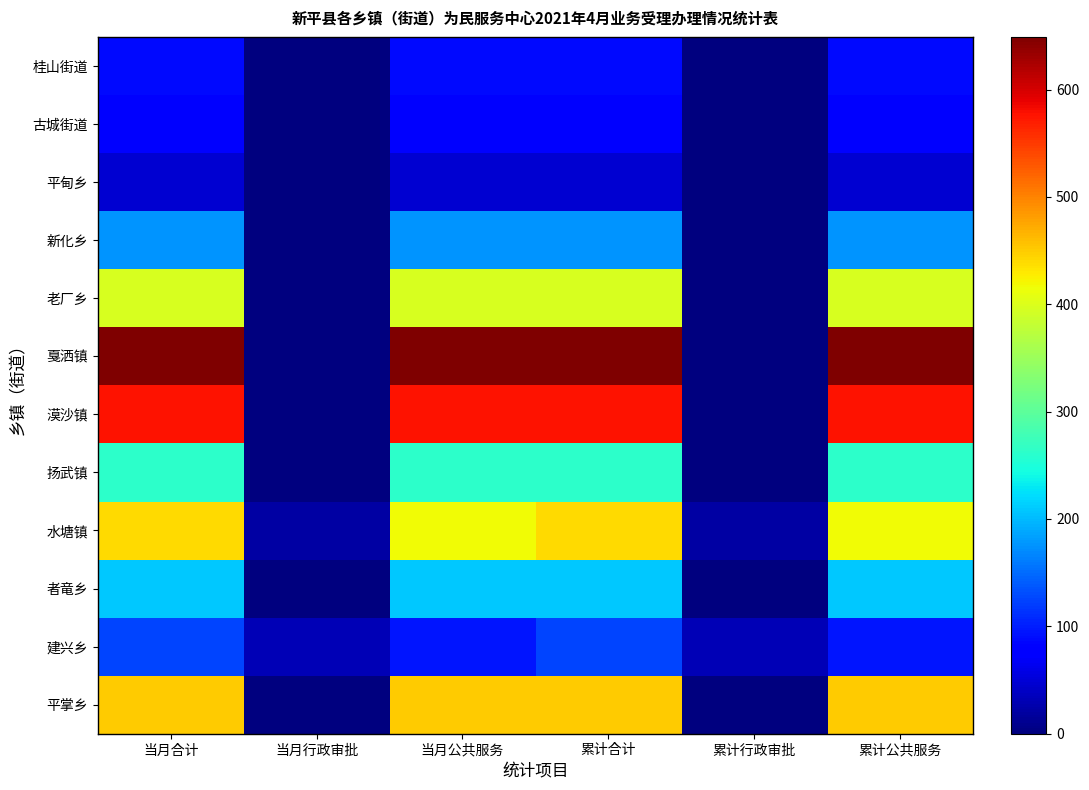

Rank the series by their maximum value, from highest to lowest.

戛洒镇, 漠沙镇, 平掌乡, 水塘镇, 老厂乡, 扬武镇, 者竜乡, 新化乡, 建兴乡, 桂山街道, 古城街道, 平甸乡